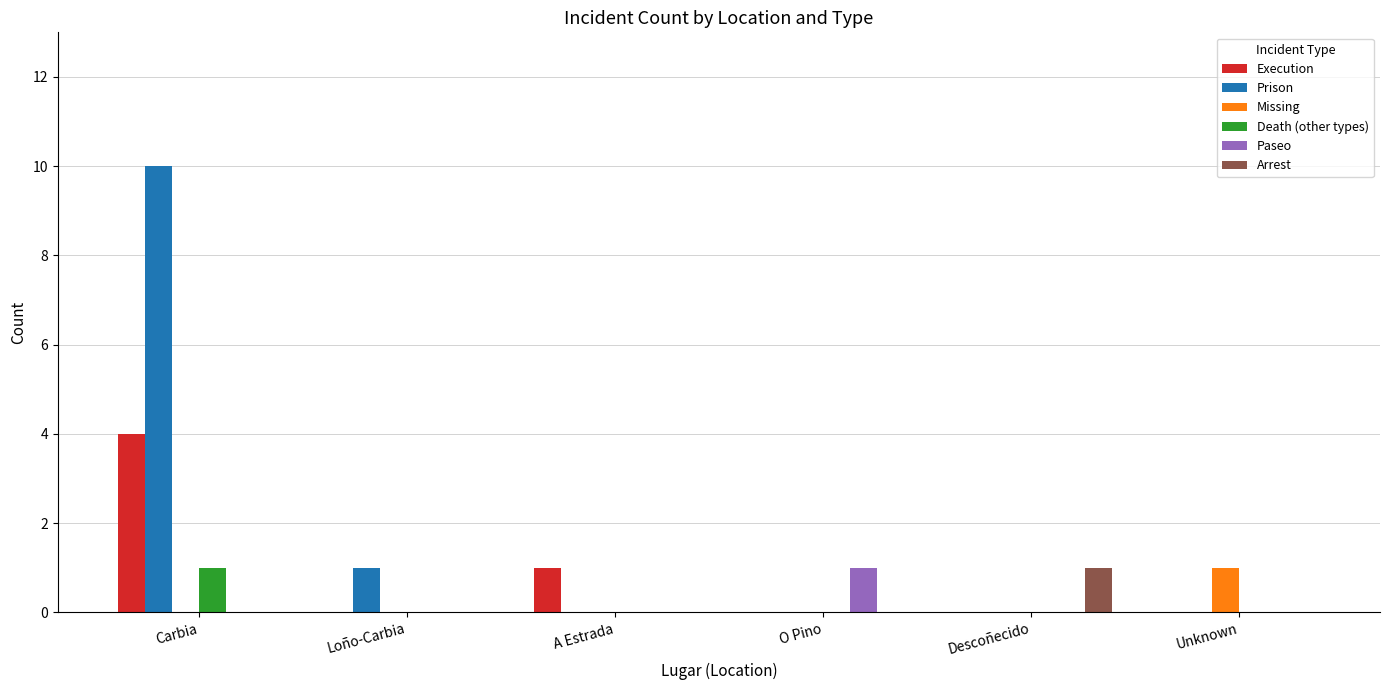

True or false: Arrest has a value of -1 at Loño-Carbia.

False